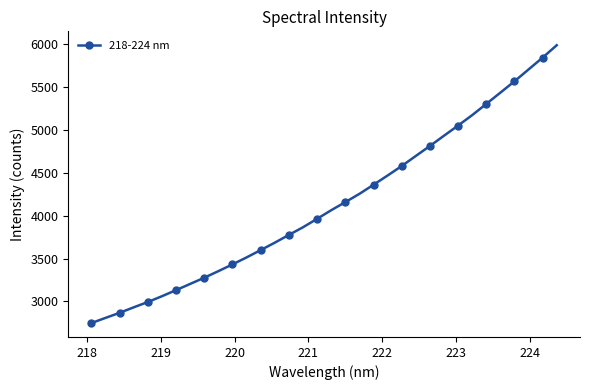

What is the average value?

4135.3